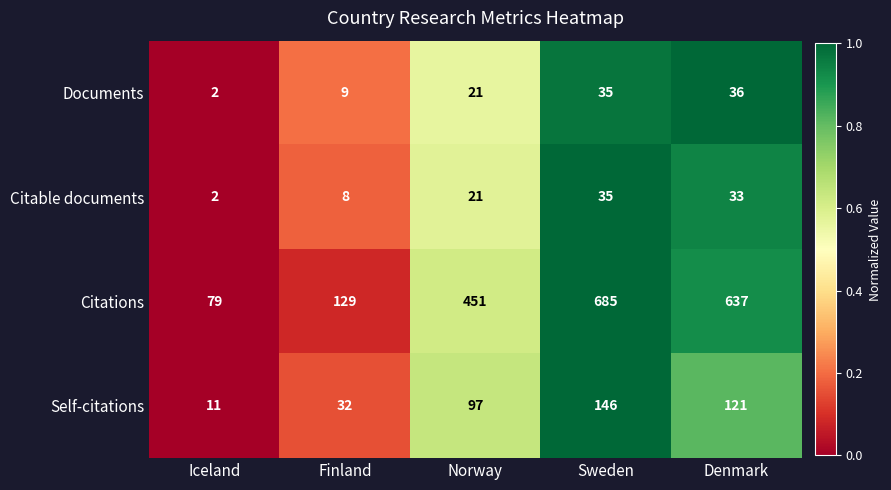

Between Finland and Sweden, which series saw the biggest shift?

Citations